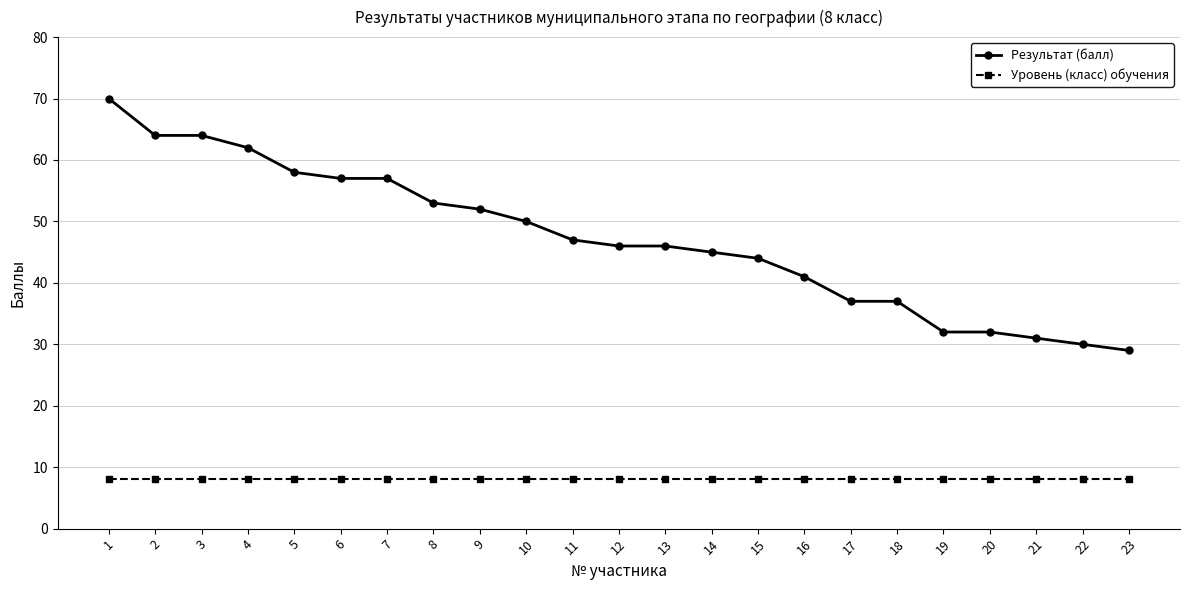

Reading left to right, list all the values displayed in this chart.

Результат (балл): 70	64	64	62	58	57	57	53	52	50	47	46	46	45	44	41	37	37	32	32	31	30	29
Уровень (класс) обучения: 8	8	8	8	8	8	8	8	8	8	8	8	8	8	8	8	8	8	8	8	8	8	8